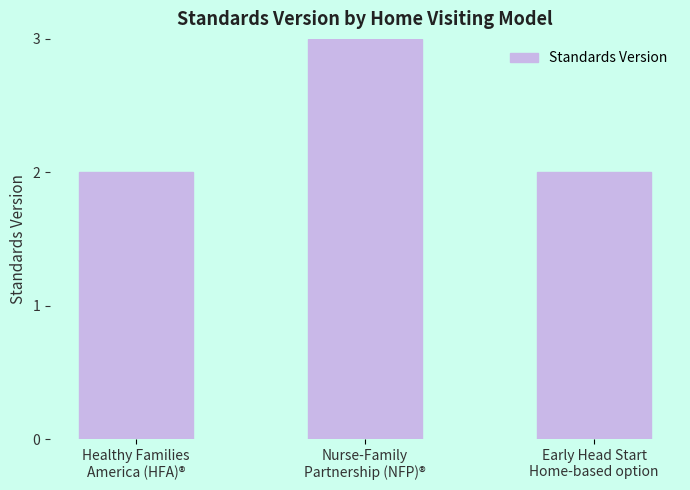

Are the bars horizontal?

No